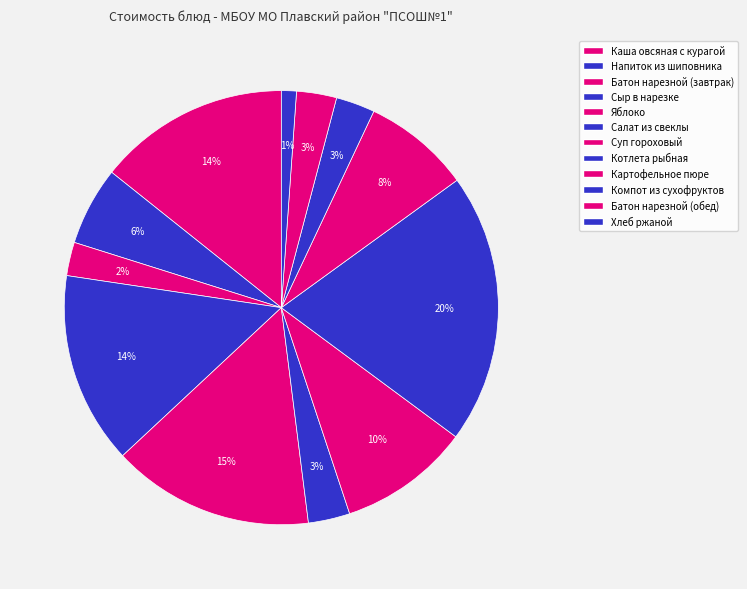

To the nearest percent, what portion does Картофельное пюре represent?

8%